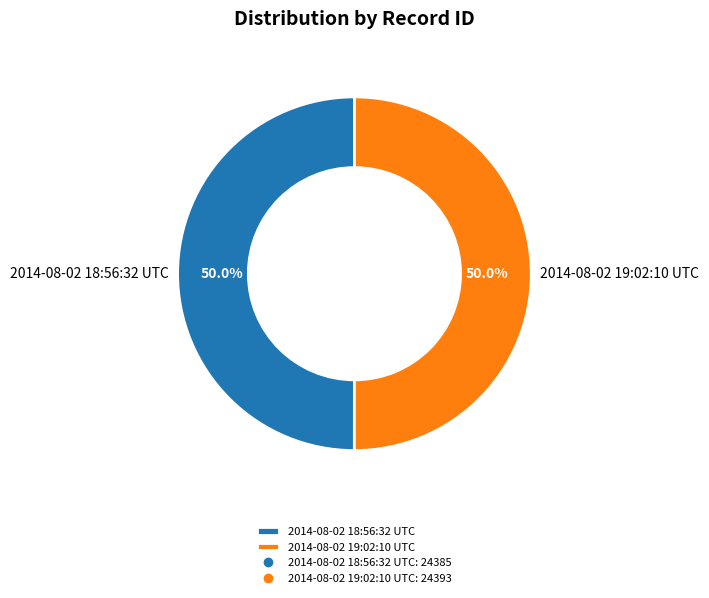

To the nearest percent, what is the average slice percentage?

50%